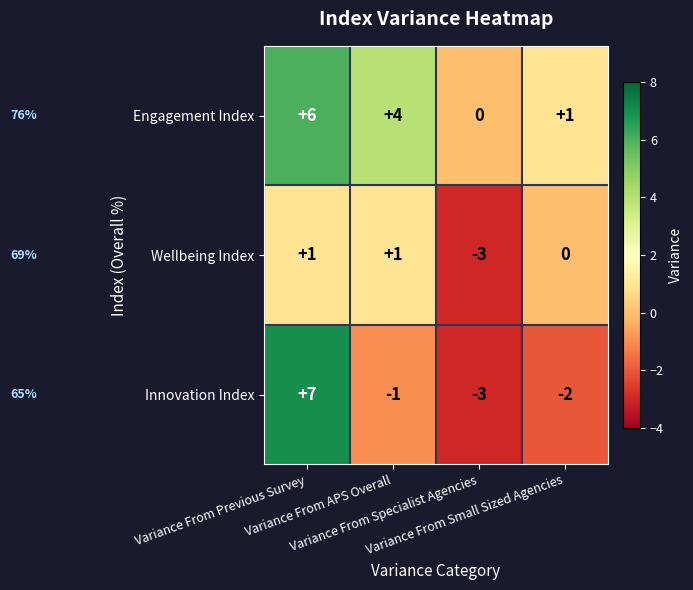

Which series changed the most between Variance From Previous Survey and Variance From Small Sized Agencies?

Innovation Index